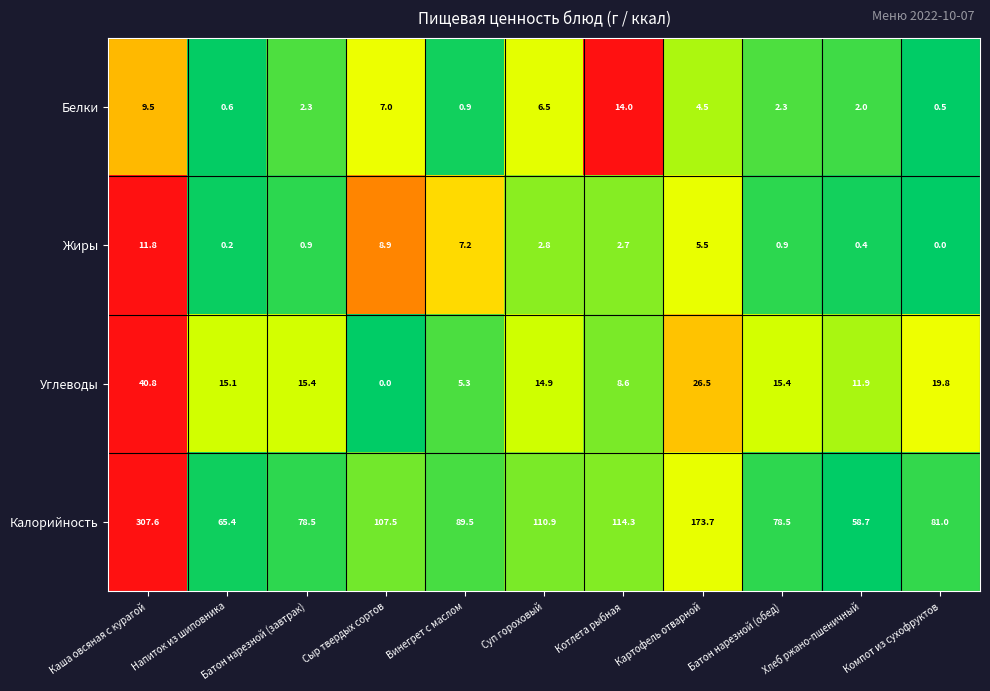

Between Батон нарезной (завтрак) and Суп гороховый, which series saw the biggest shift?

Калорийность